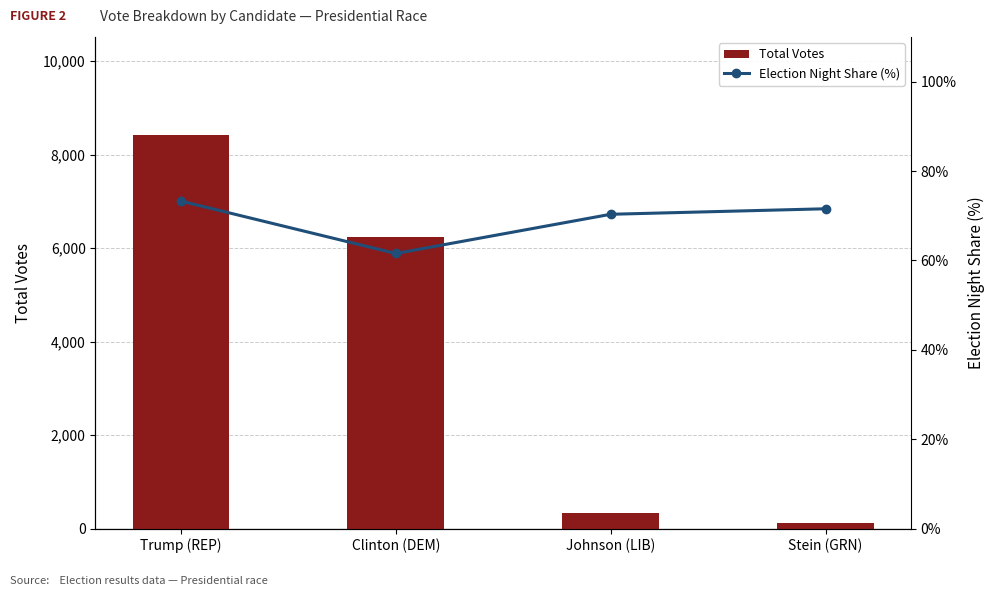

How many categories are shown in the chart?

4